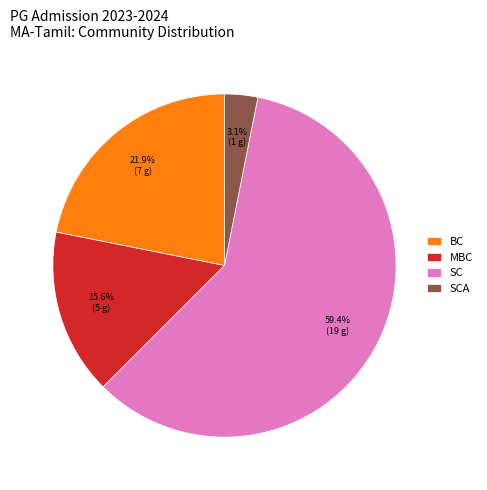

How many segments does this pie chart have?

4